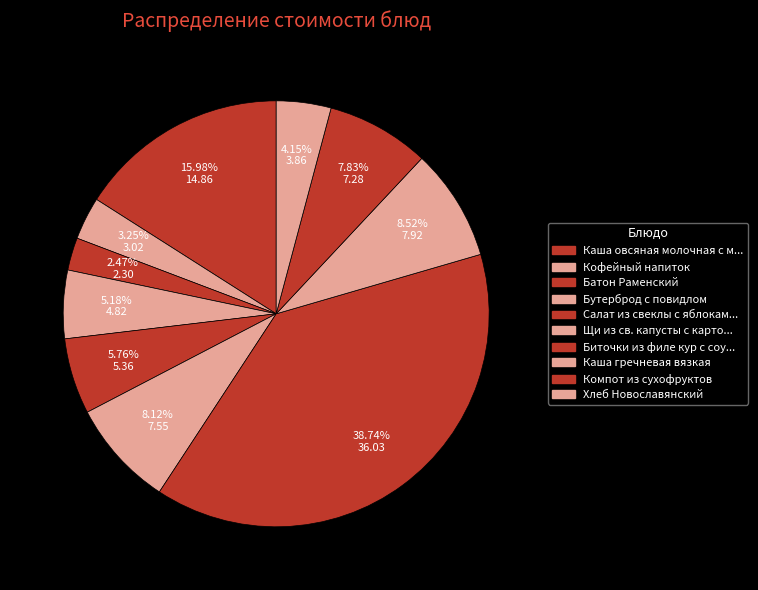

How many segments does this pie chart have?

10